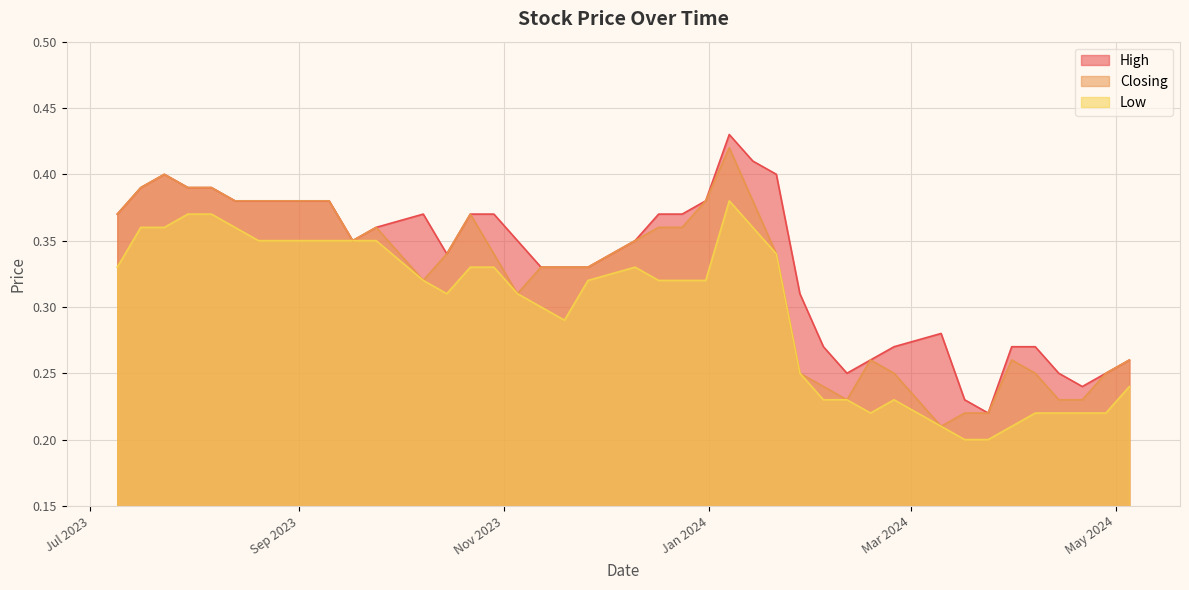

What is the difference between the maximum and minimum values in the Closing series?

0.2